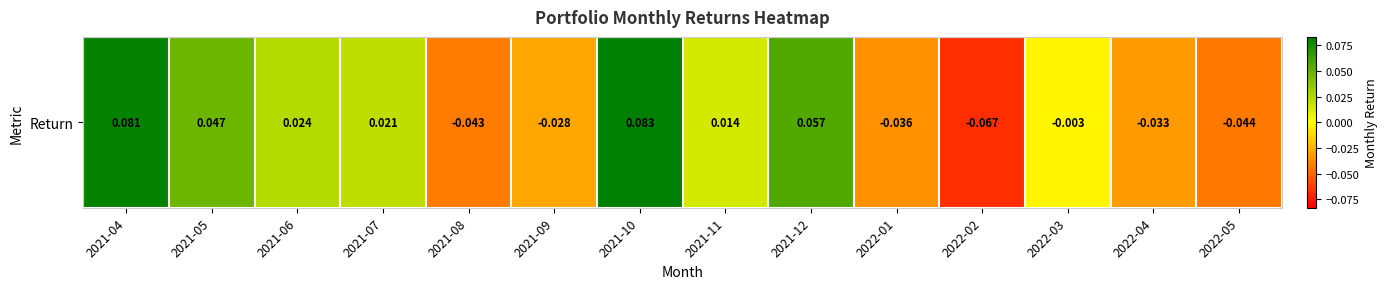

At which category does the chart reach its minimum across all series?

2022-02